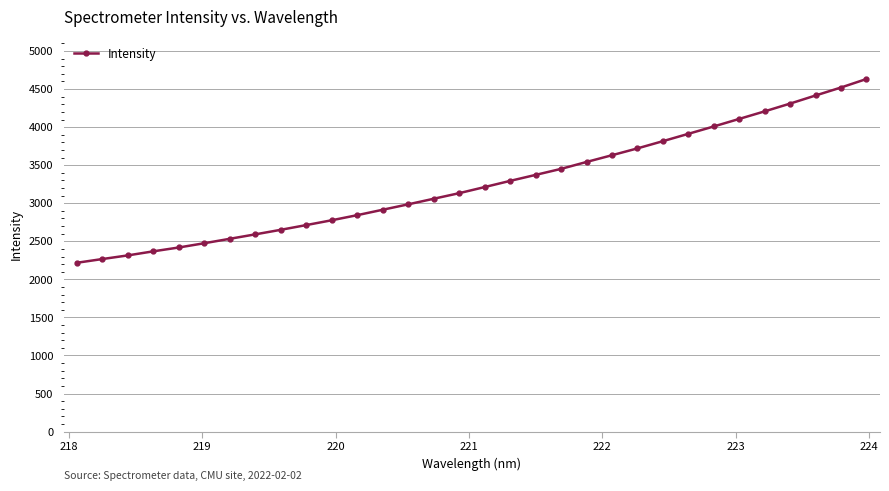

What is the value of the 29th point from the left?

4309.5